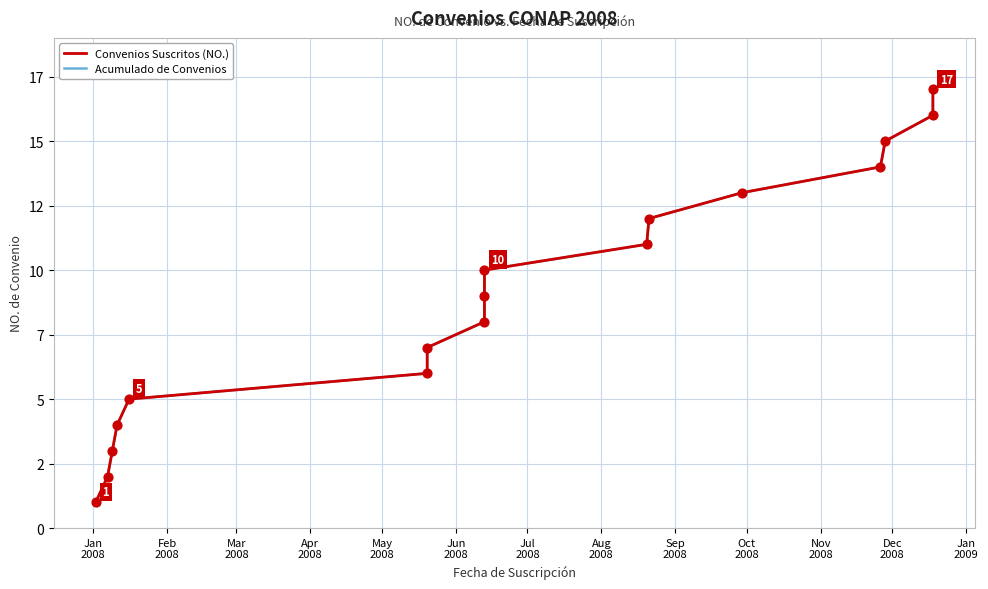

What are all the series names shown in the legend?

Convenios Suscritos (NO.), Acumulado de Convenios